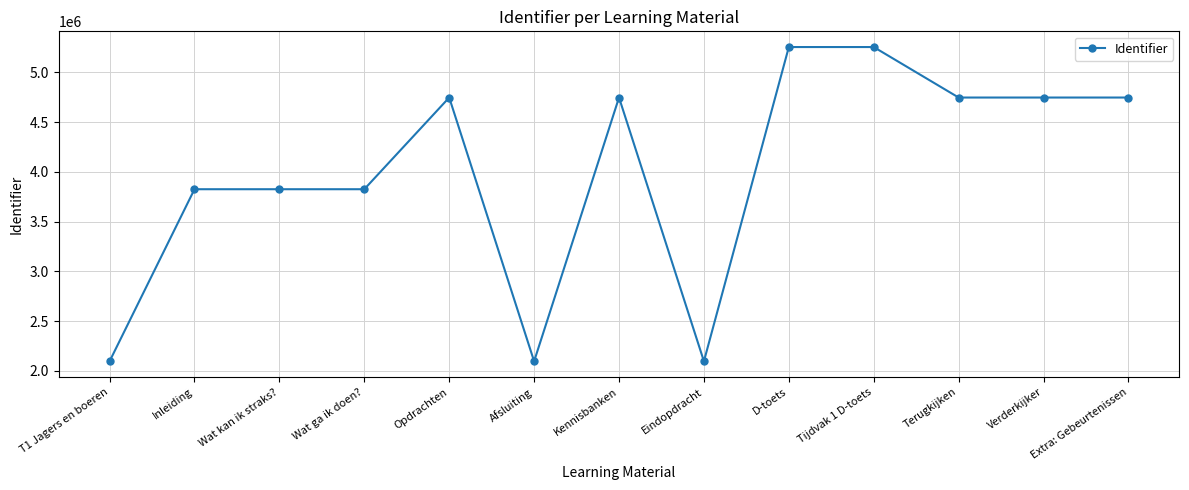

What is the label of the 6th point from the right?

Eindopdracht